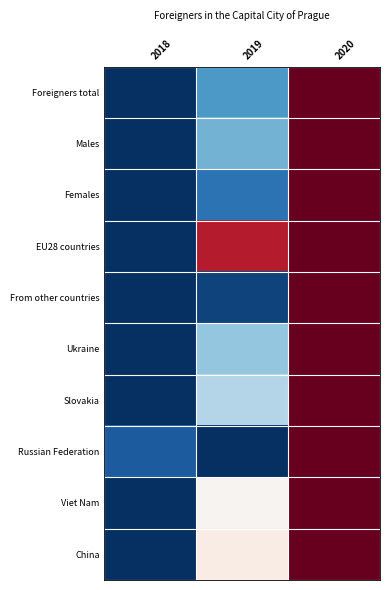

True or false: the data shows 0.5 at 2019.

True